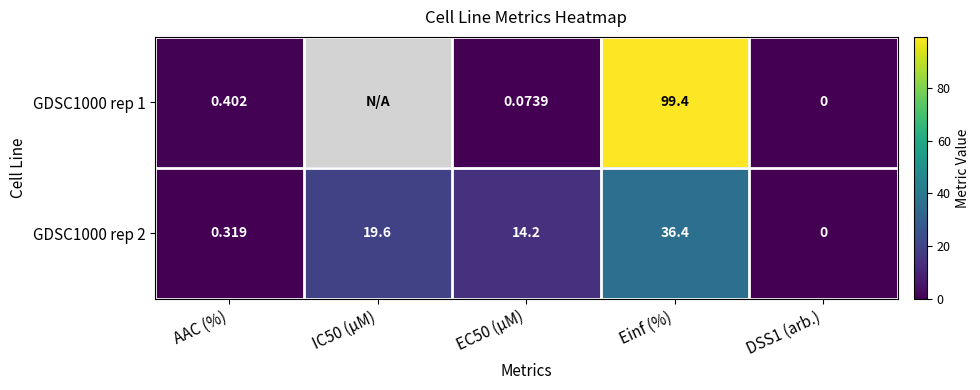

At which category is the sum across all series the highest?

Einf (%)